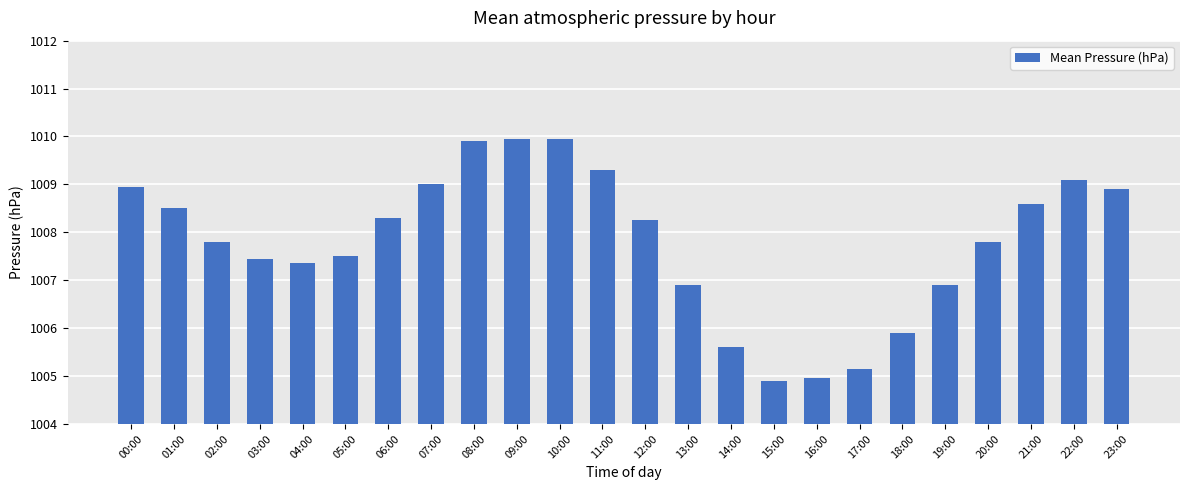

What value does the data have at 16:00?

1005.0